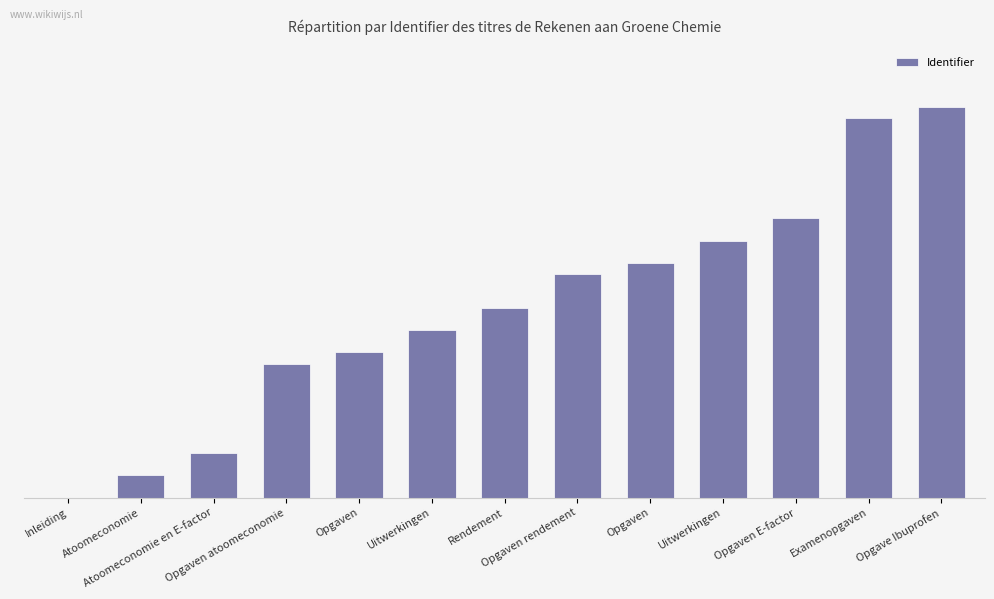

What is the change in value from Opgaven atoomeconomie to Uitwerkingen?

+11